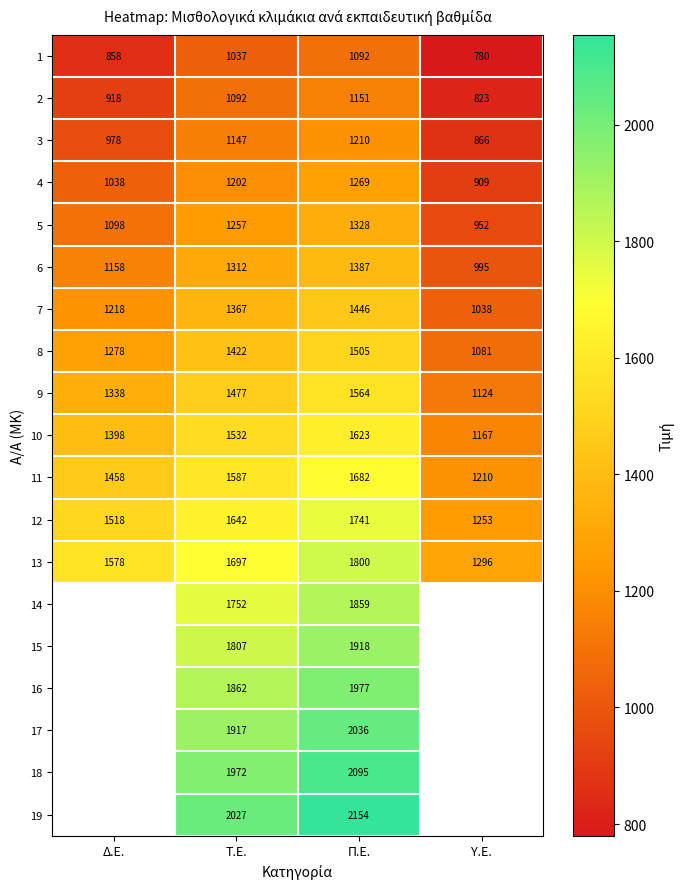

The 5 series shows 315 at Υ.Ε.. True or false?

False